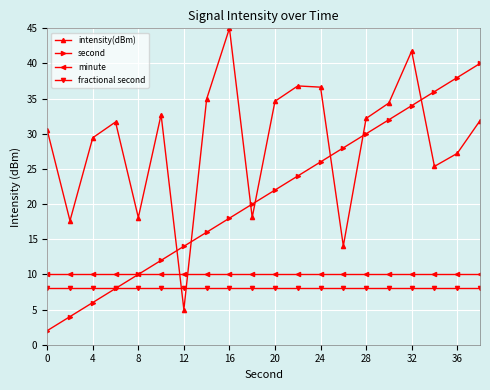

At how many categories does at least one series exceed 15?

19